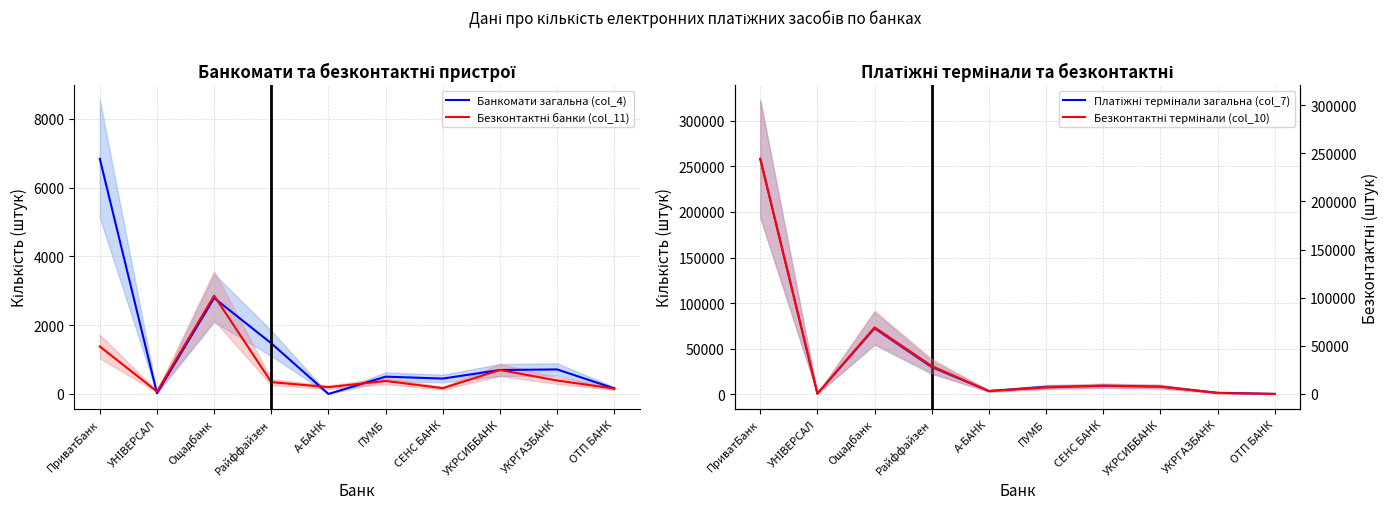

Rank the series by their maximum value, from highest to lowest.

Платіжні термінали загальна (col_7), Безконтактні термінали (col_10), Банкомати загальна (col_4), Безконтактні банки (col_11)